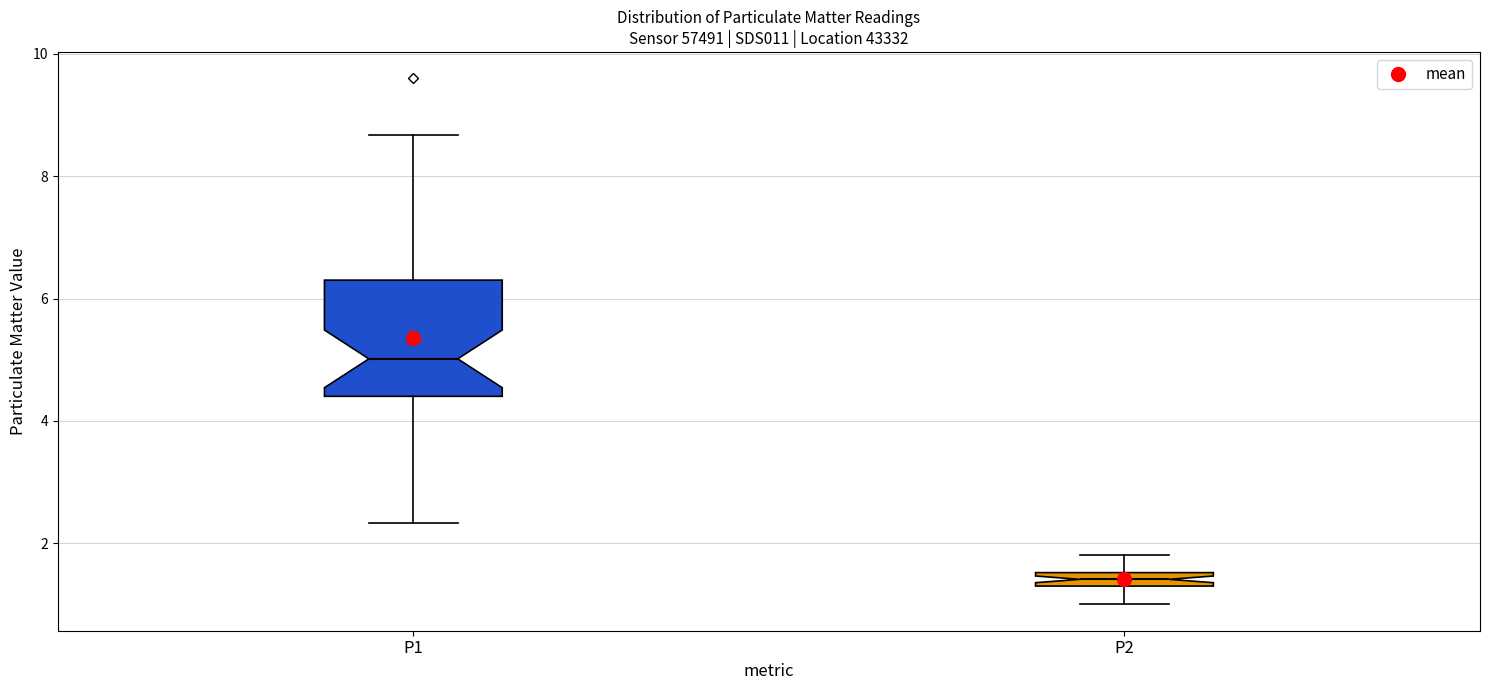

Which box is the tallest, from its lower edge to its upper edge?

P1